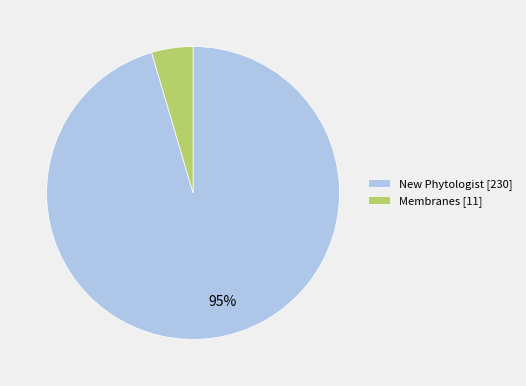

To the nearest percent, what is the combined percentage of Membranes [11] and New Phytologist [230]?

100%